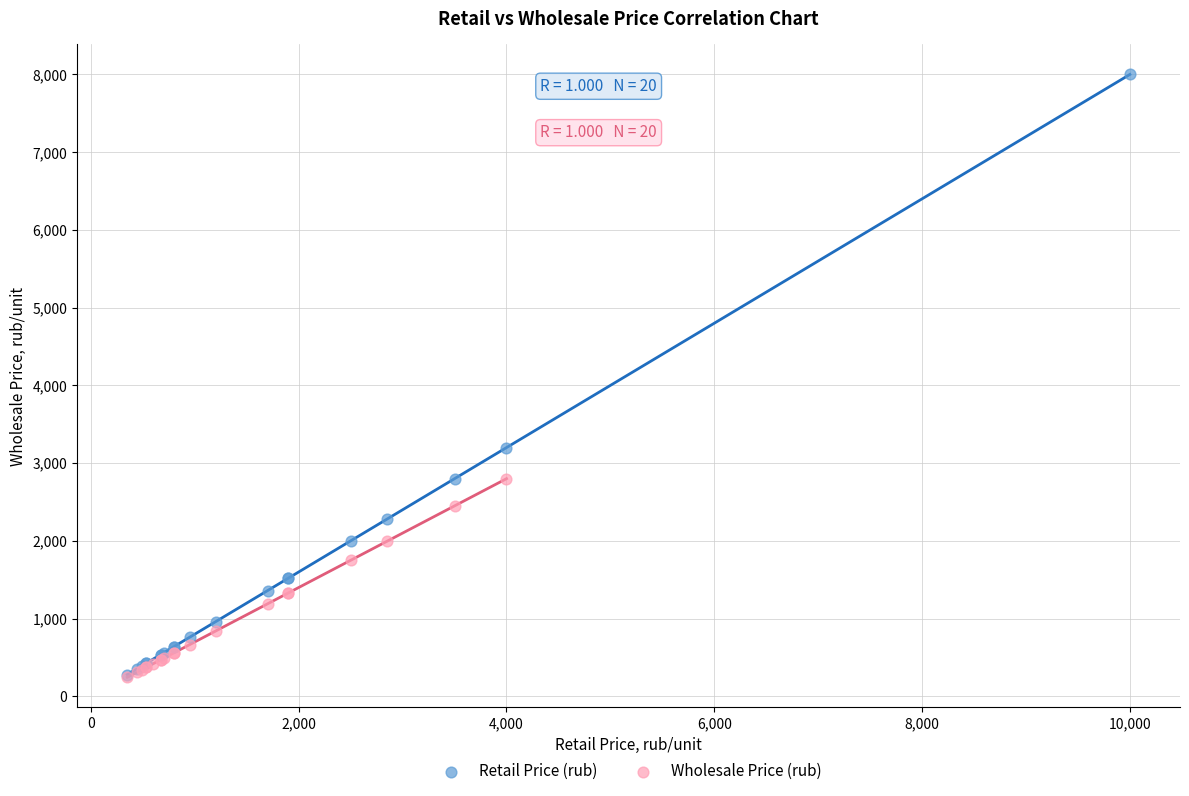

What are all the series names shown in the legend?

Retail Price (rub), Wholesale Price (rub)